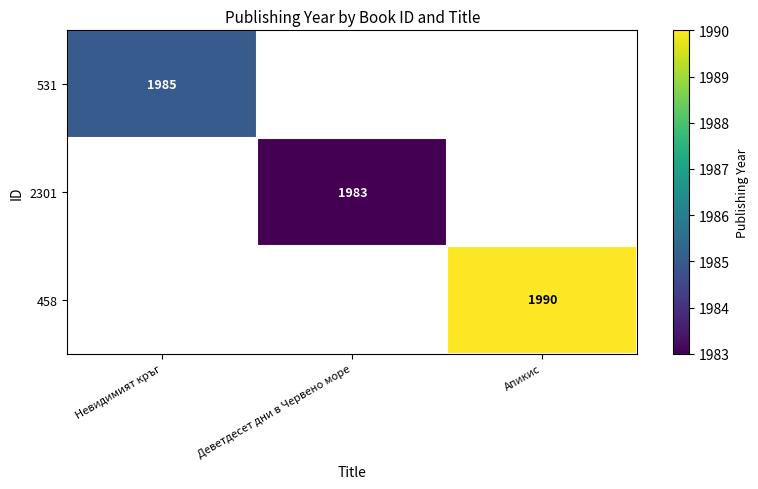

How many distinct data groups are displayed?

3